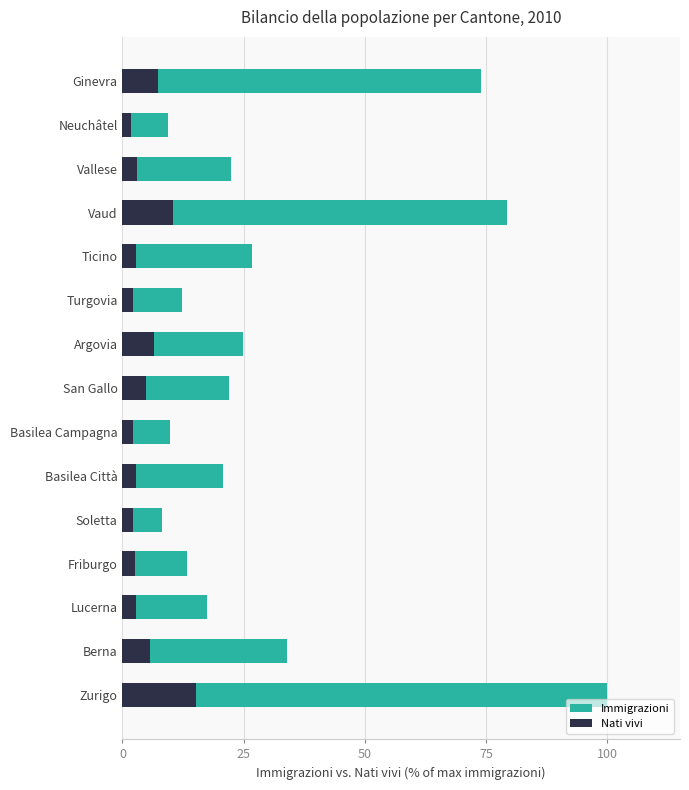

What is the difference between the maximum and minimum values in the Nati vivi series?

13.6